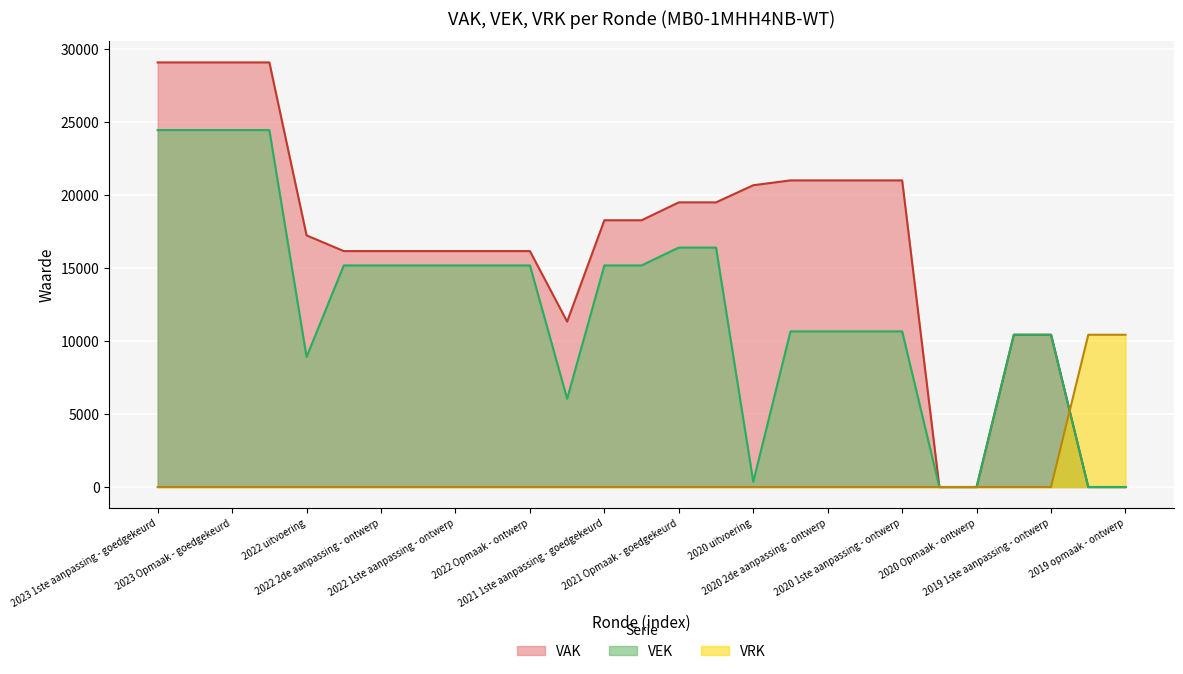

Rank the series at 2020 1ste aanpassing - goedgekeurd from highest to lowest value.

VEK, VRK